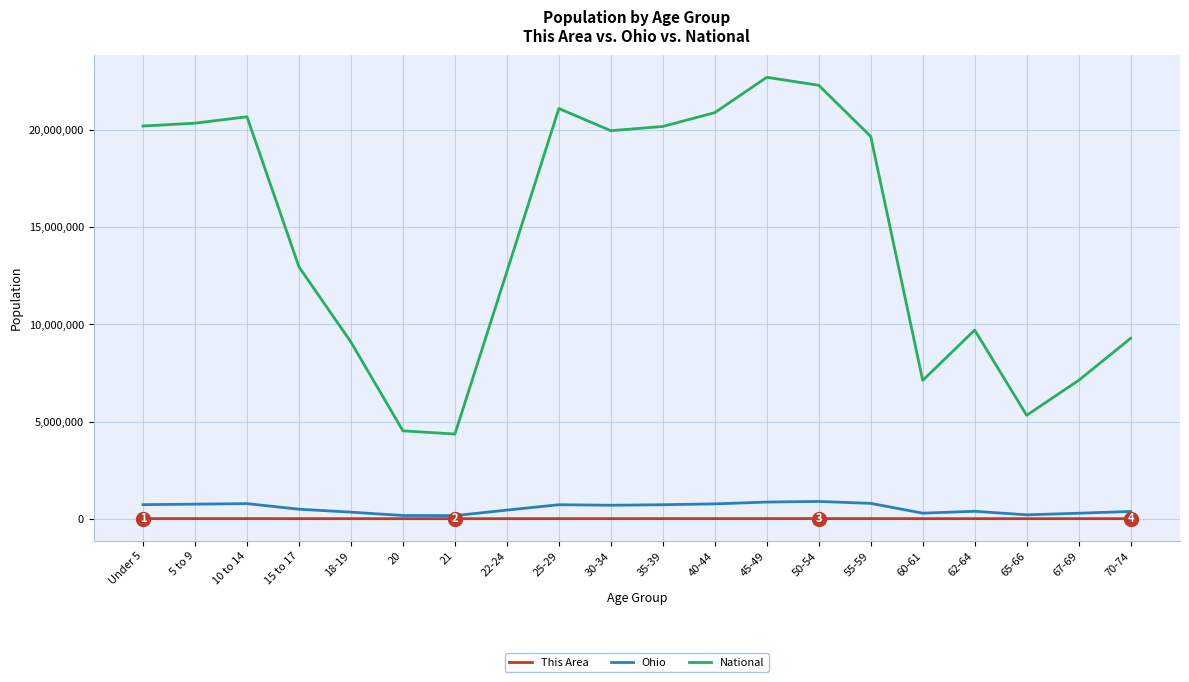

At which category does the chart reach its peak across all series?

45-49